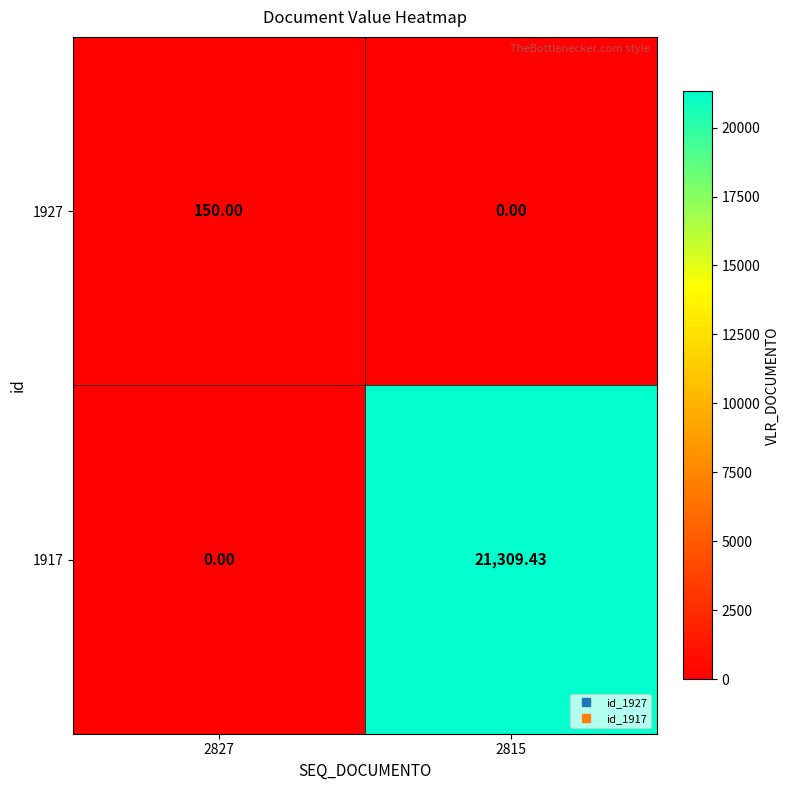

At which category is the sum across all series the highest?

2815